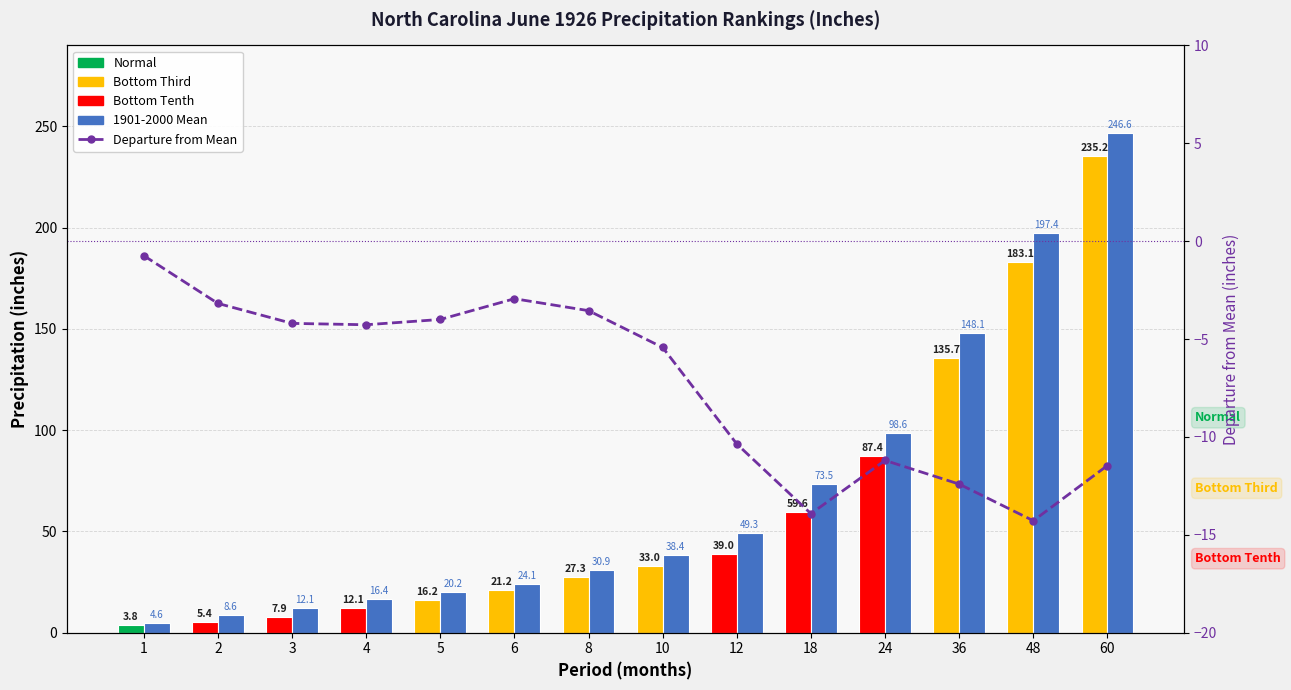

At which category is the sum across all series the highest?

60